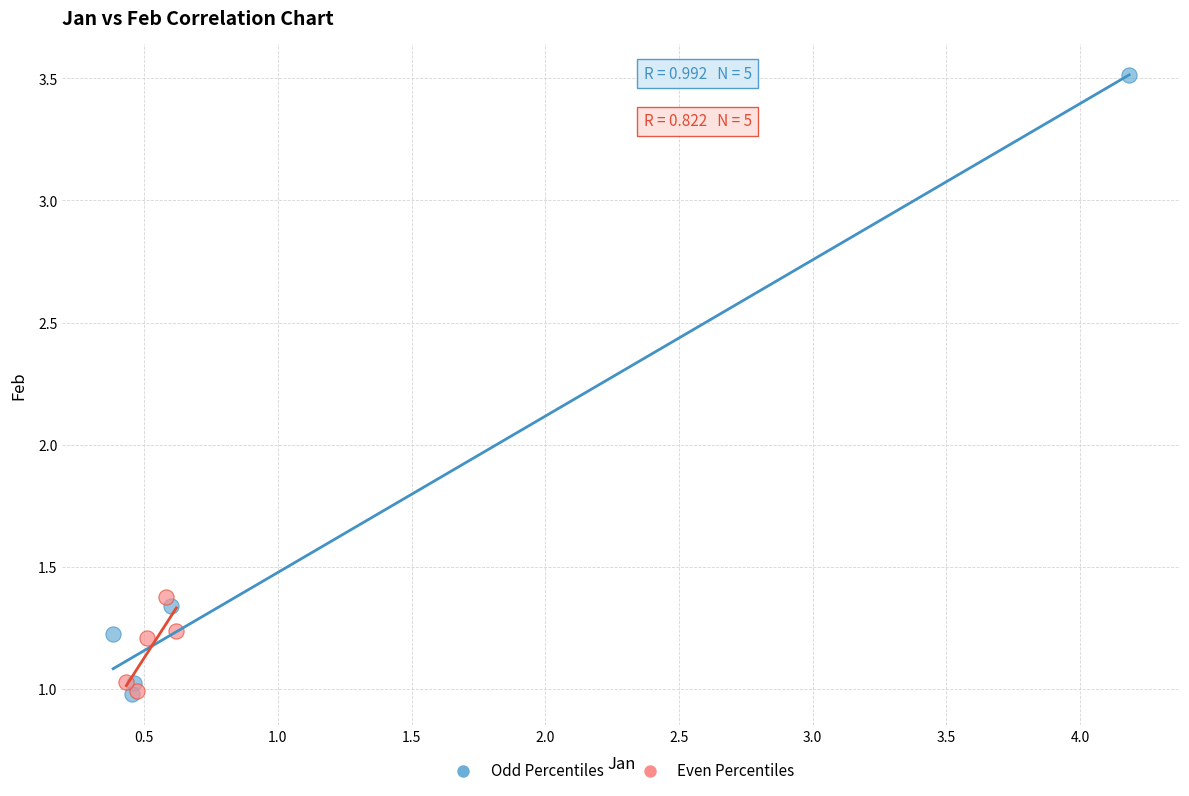

Which series reaches the maximum Y coordinate?

Odd Percentiles